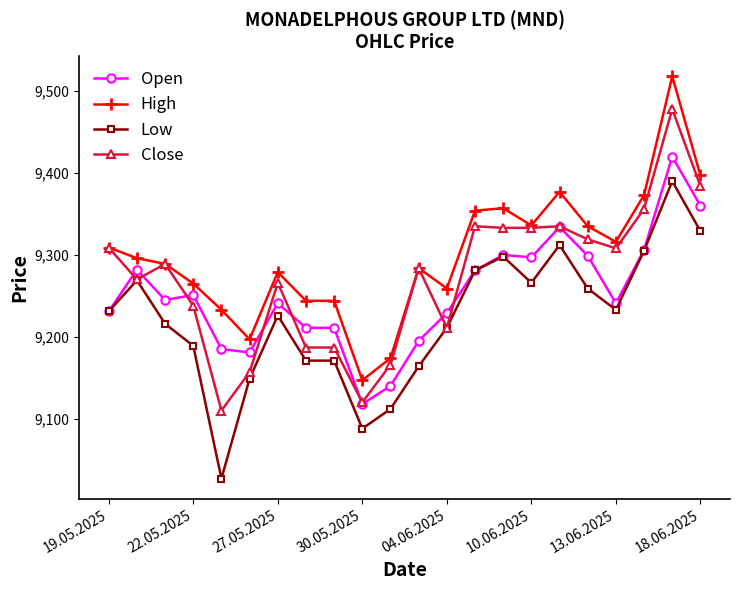

What is the value of the Low point at the 8th from the left?

9171